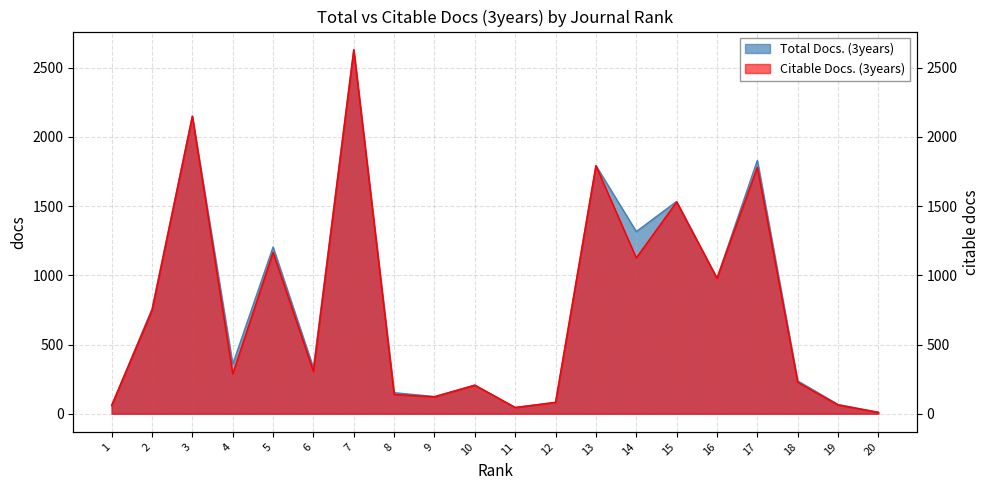

What is the approximate value of Total Docs. (3years) at 4, to the nearest 50?

350